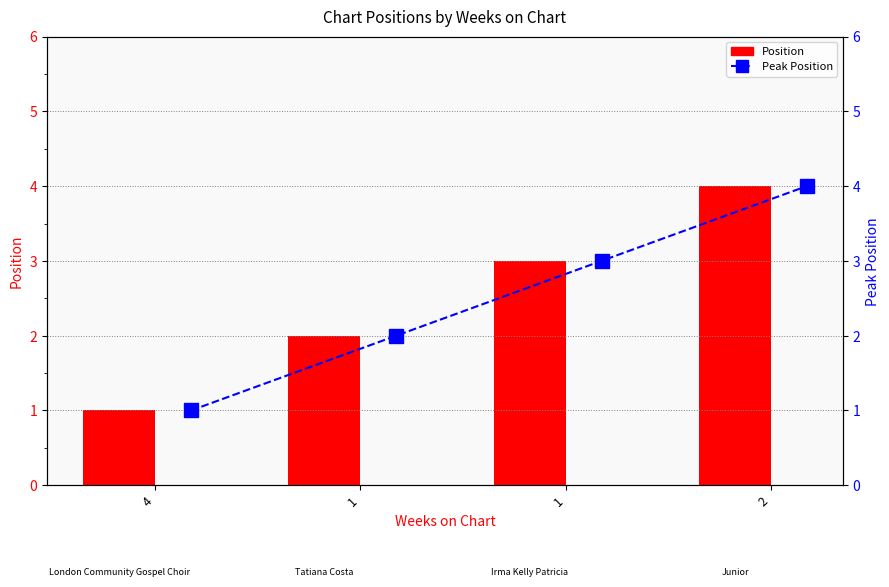

The value of Peak Position at 1 is 2. True or false?

True